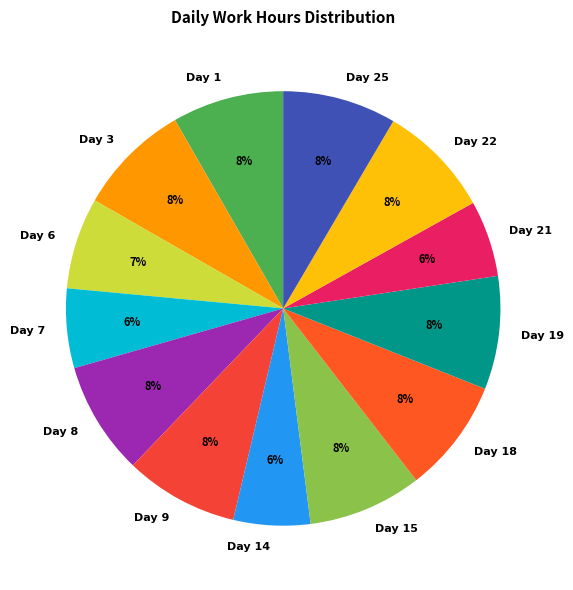

To the nearest percent, what is the average slice percentage?

8%